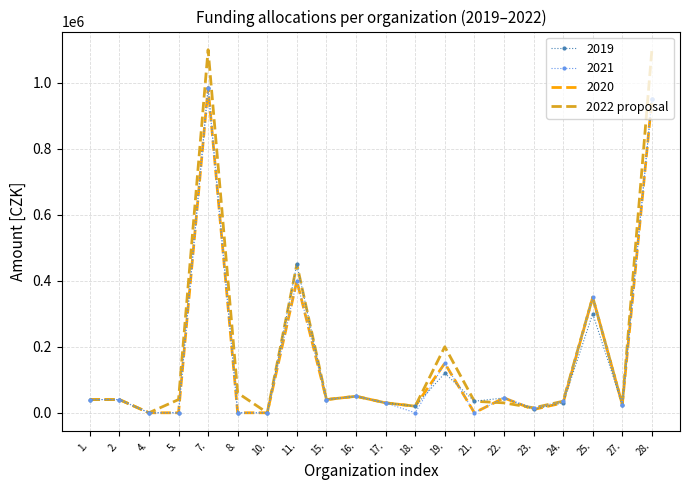

What is the greatest value displayed?

1100000